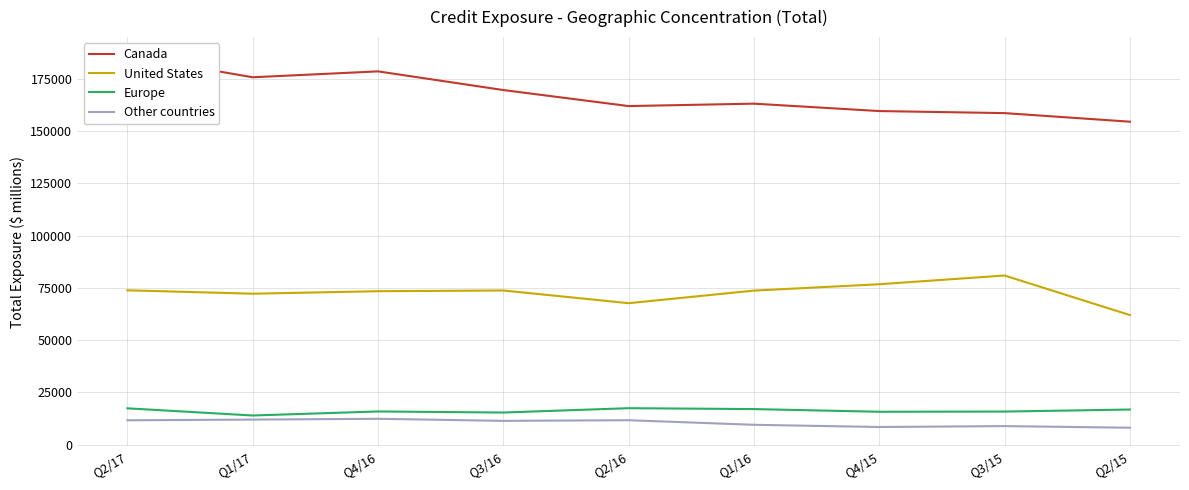

At which category does Canada reach its first local valley?

Q1/17